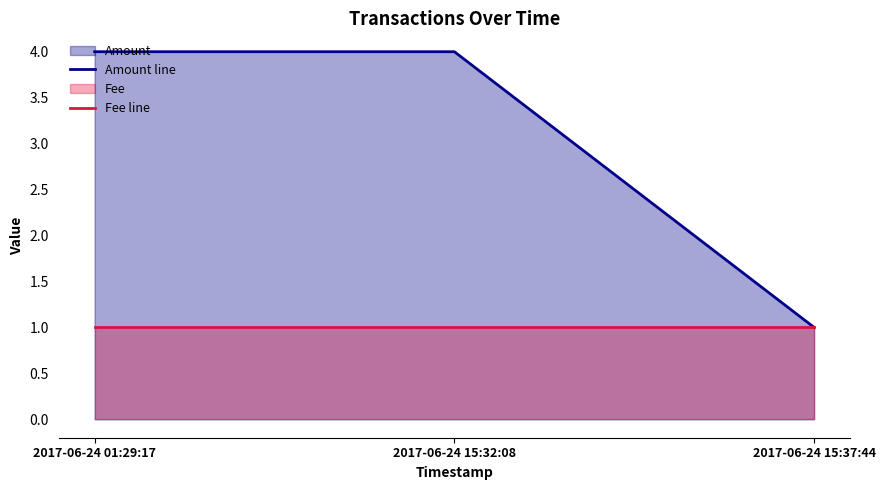

The Fee line series shows 1 at 2017-06-24 15:37:44. True or false?

True